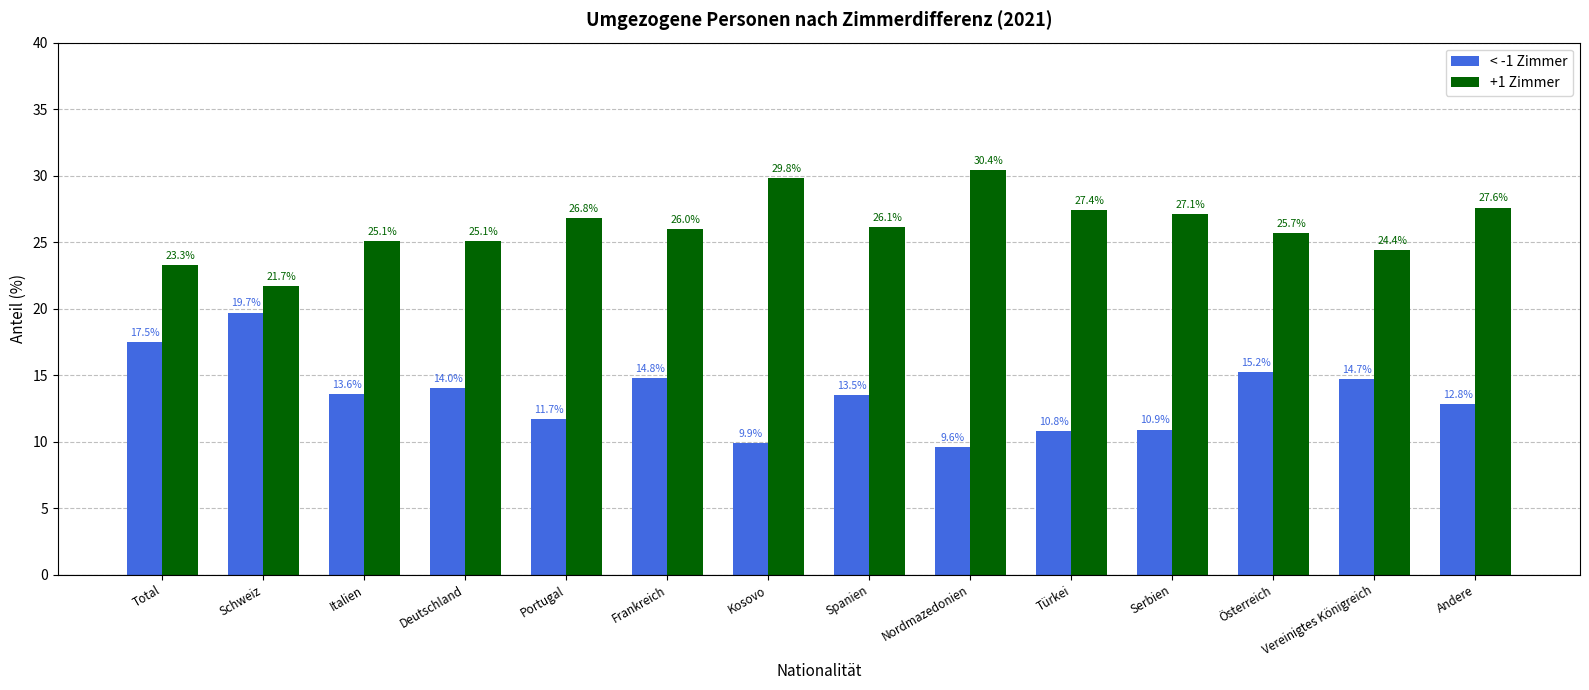

How many data points does each series have?

14